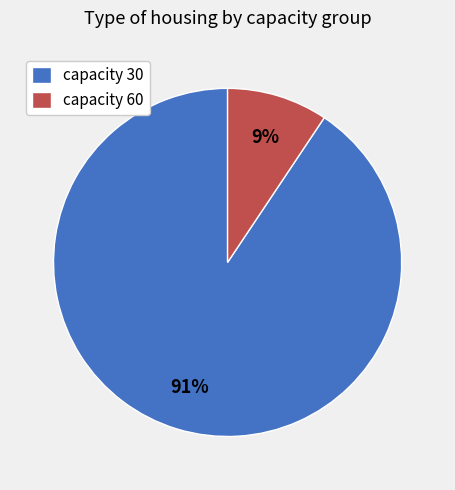

Rank the categories by value from lowest to highest.

capacity 60, capacity 30